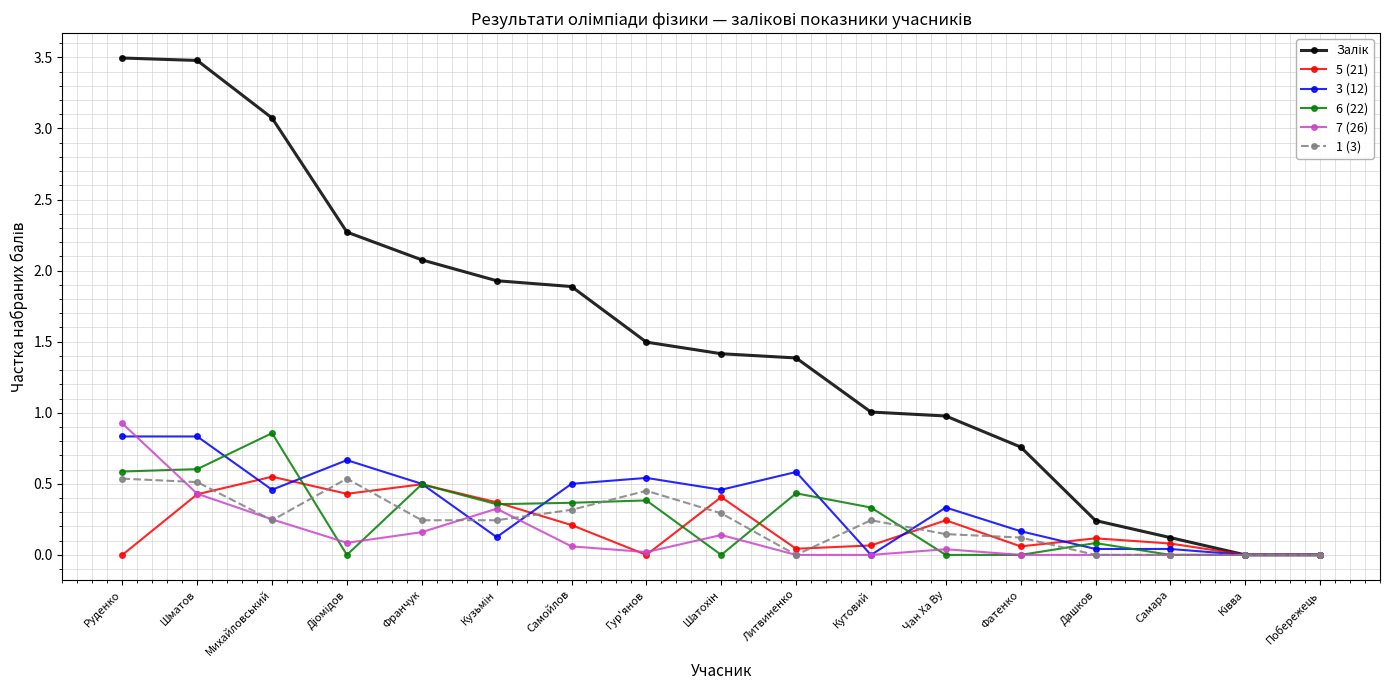

Where is the first local maximum for 6 (22)?

Михайловський